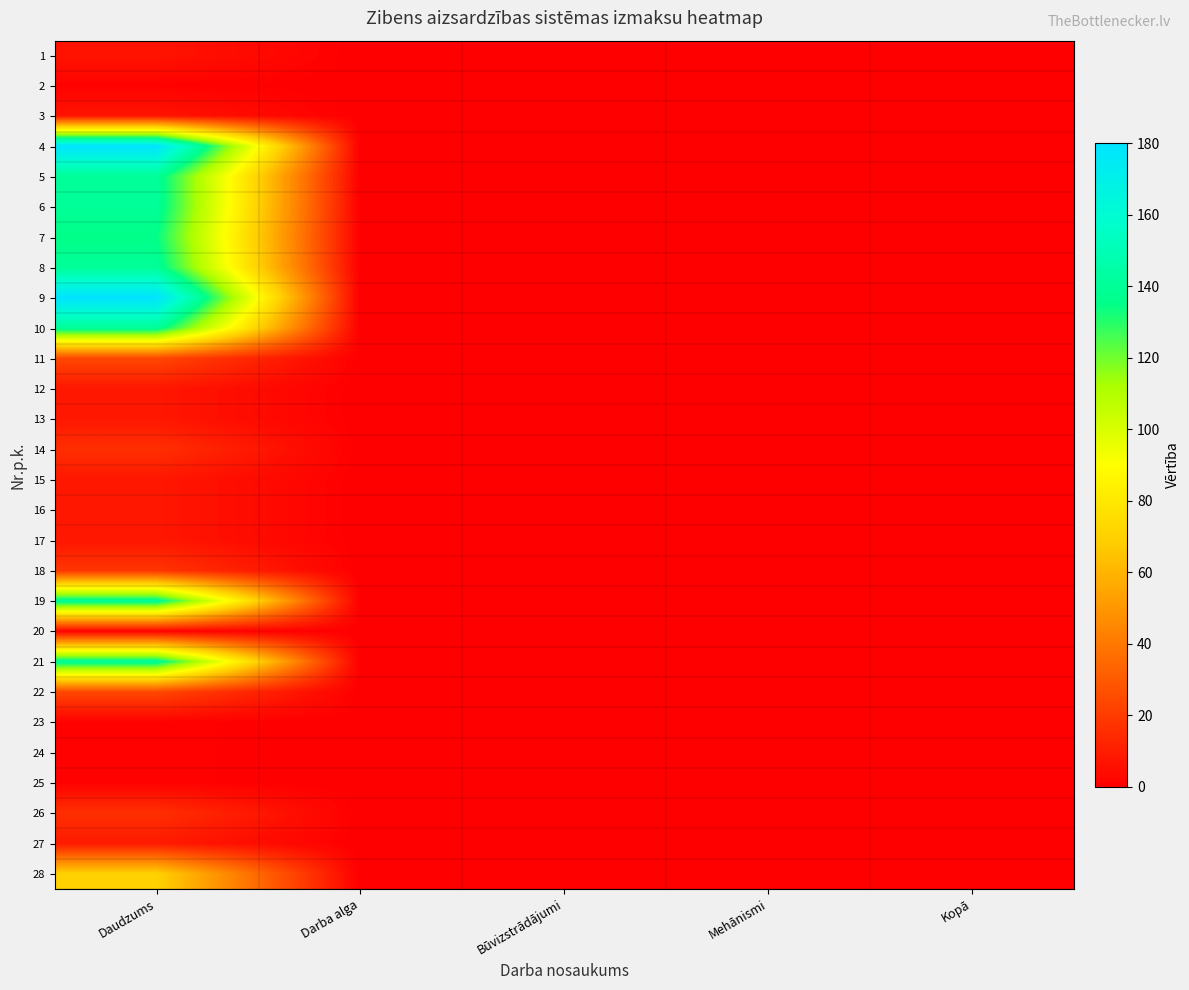

At which category is the sum across all series the highest?

Daudzums